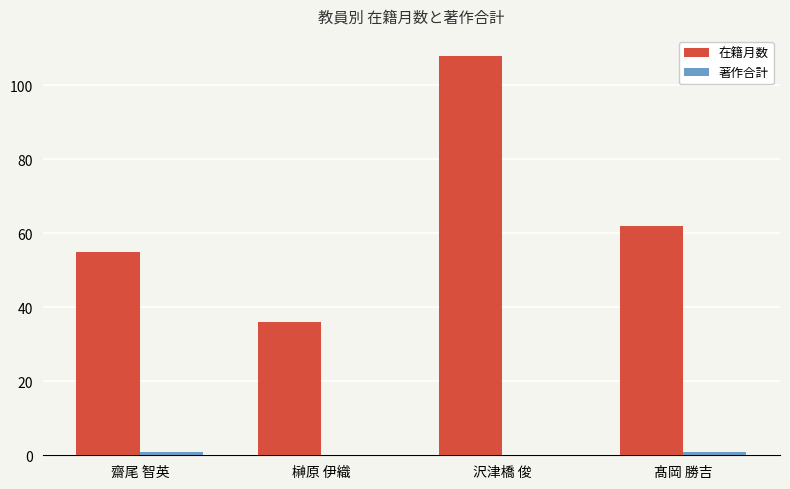

What is the sum of all 在籍月数 values?

261